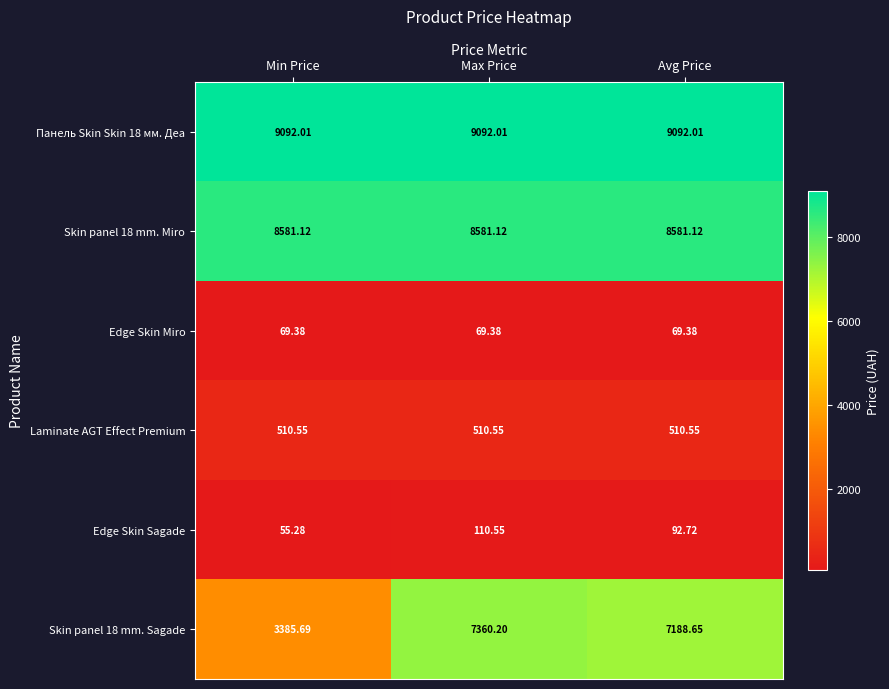

Where does the Skin panel 18 mm. Sagade series first go above 7188?

Max Price